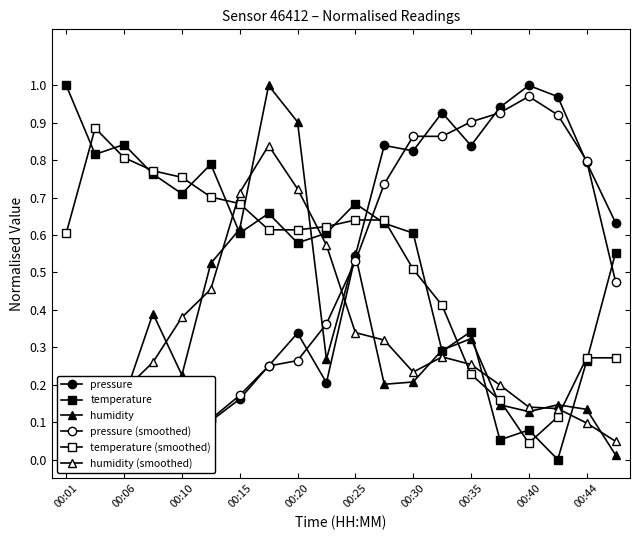

What position from the left is 00:25?

6